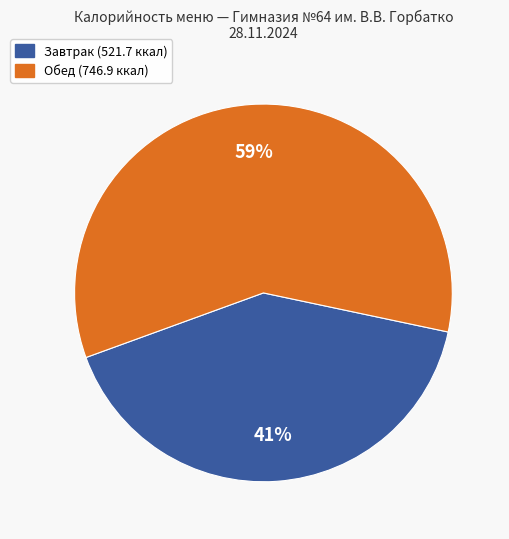

Count the number of slices in the pie.

2